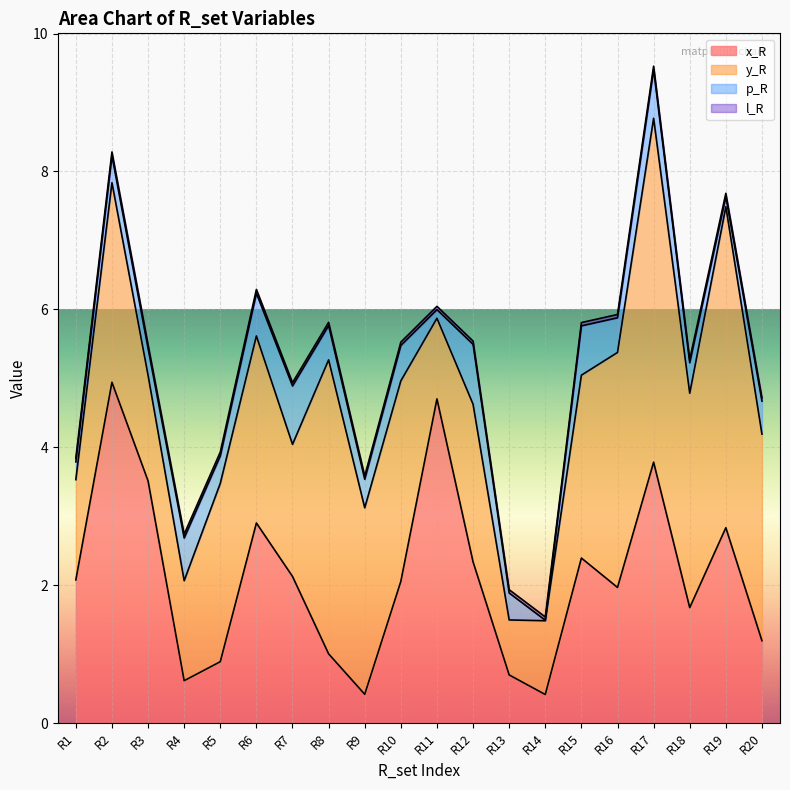

Is the value of x_R at R14 greater than the value of p_R at R2?

Yes